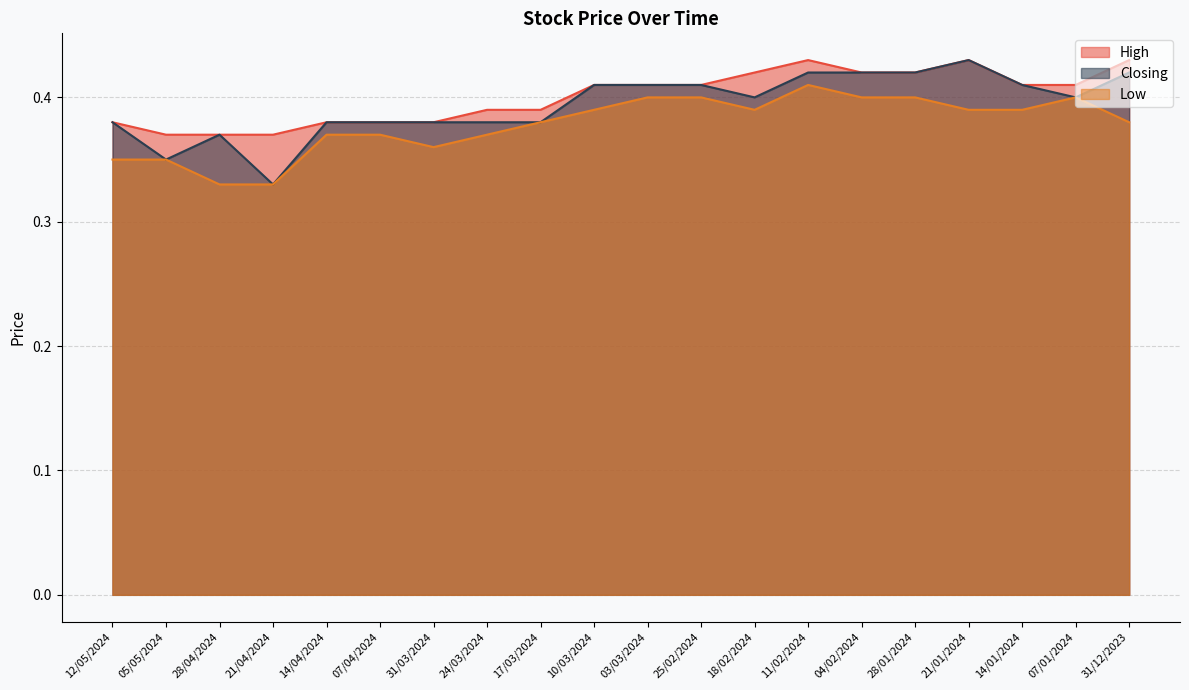

How many lines are shown in the chart?

3